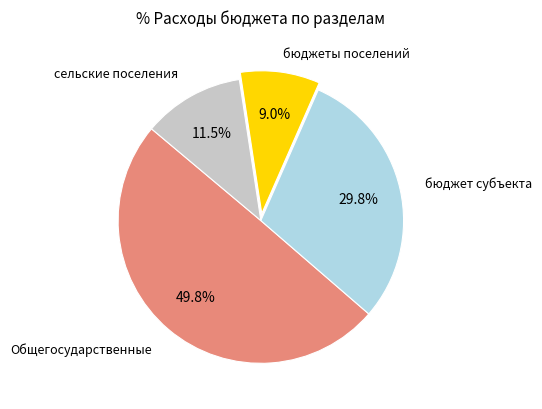

What is the largest slice in the pie chart?

Общегосударственные